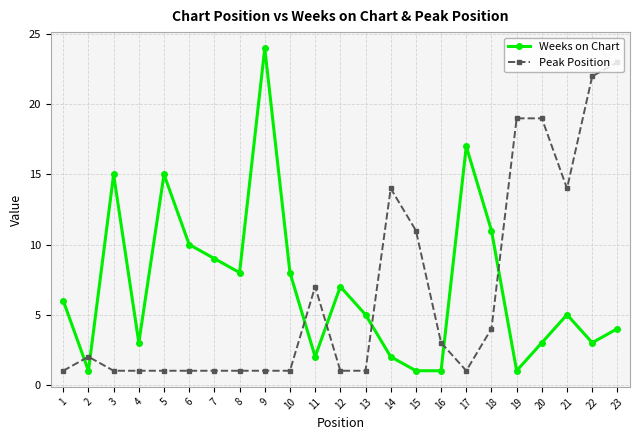

Count the number of categories in the chart.

23